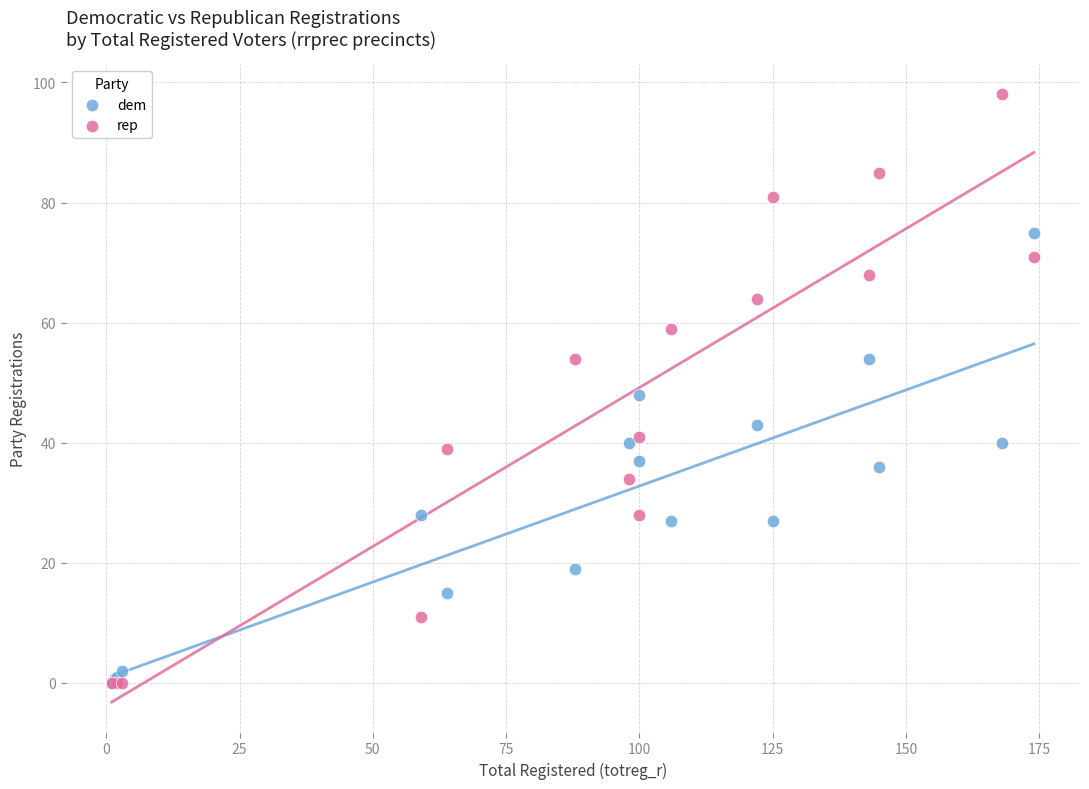

What are all the series names shown in the legend?

dem, rep